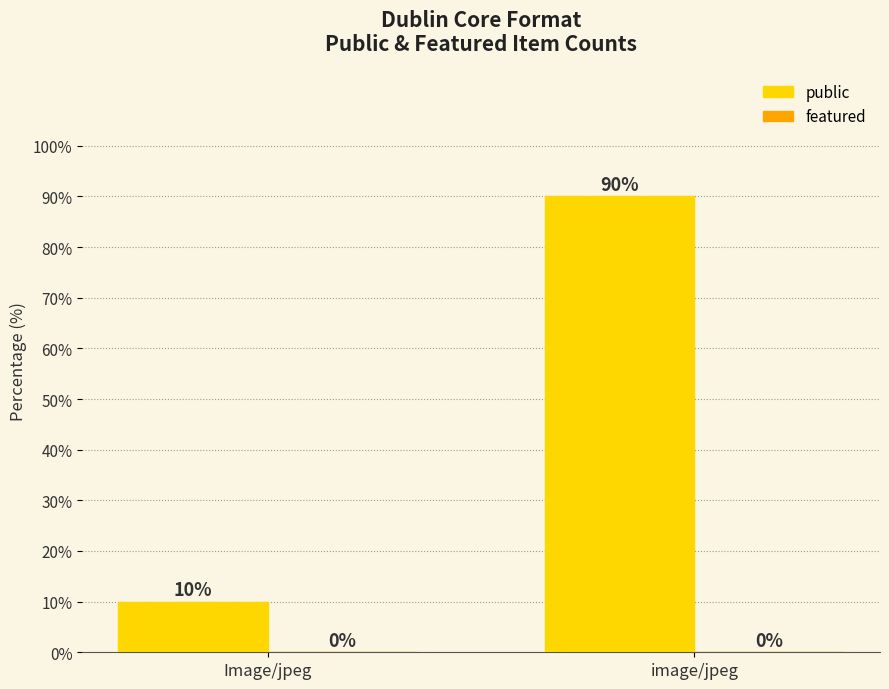

Which has a higher value, image/jpeg or Image/jpeg?

image/jpeg